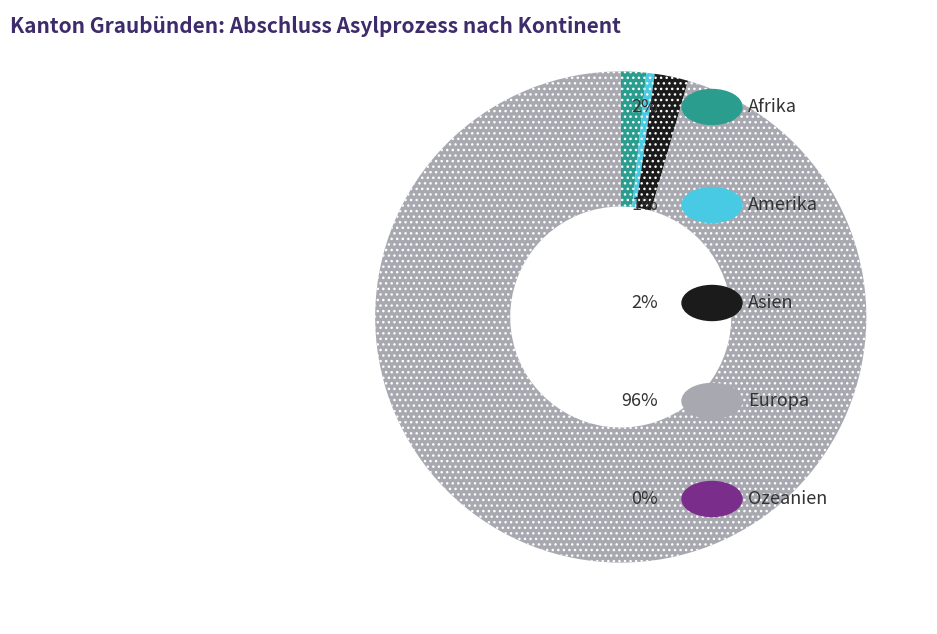

Is there any slice that represents more than half of the pie?

Yes